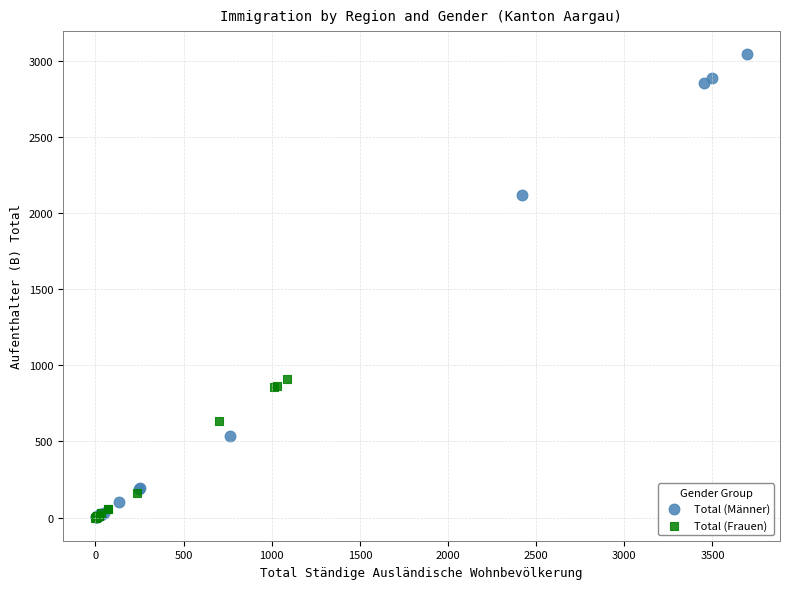

What are all the series names shown in the legend?

Total (Männer), Total (Frauen)